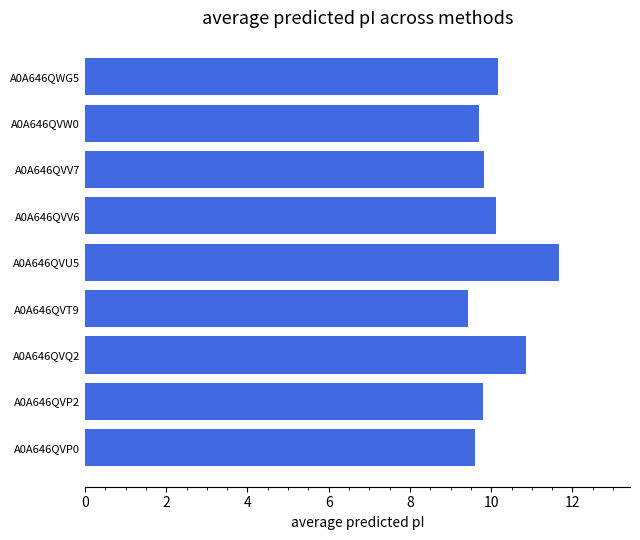

Count the number of categories in the chart.

9